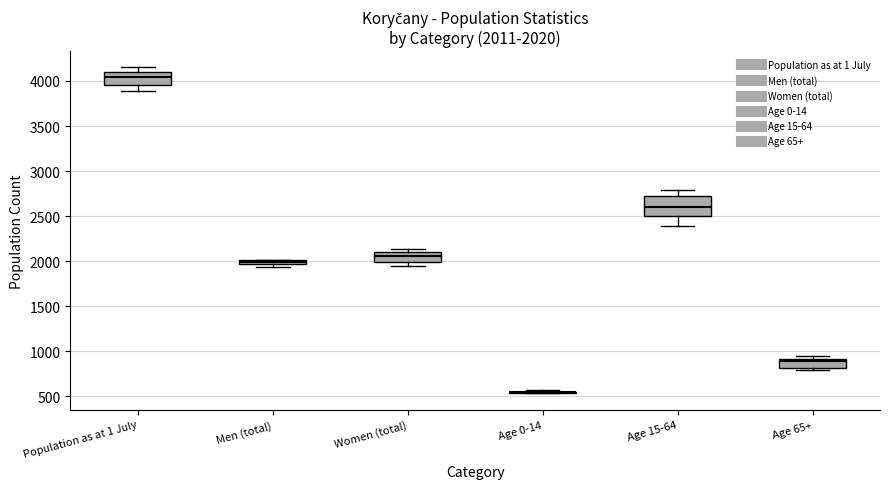

Comparing the boxes themselves (not the whiskers), which one is the tallest?

Age 15-64